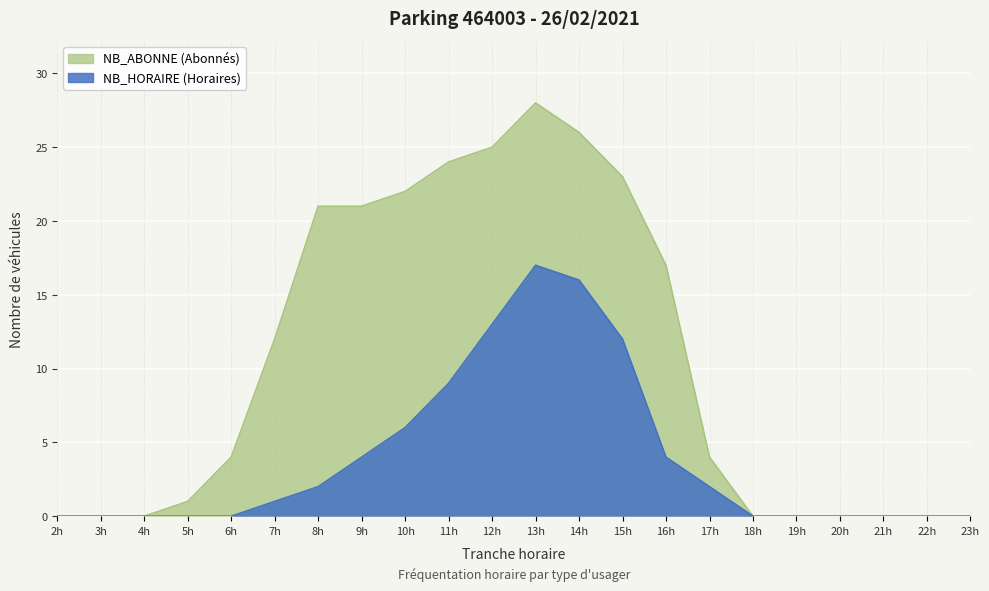

What are all the series names shown in the legend?

NB_HORAIRE, NB_ABONNE